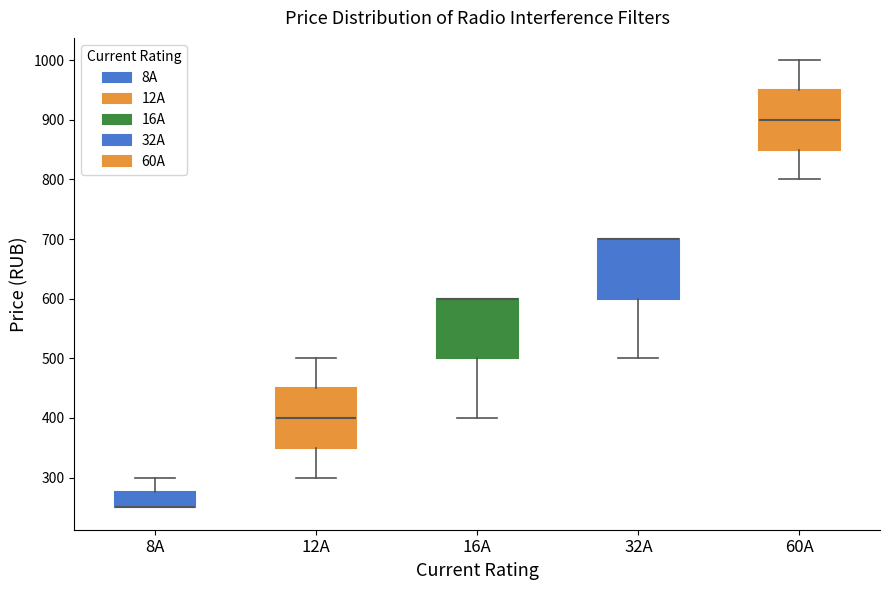

Reading left to right, read every box against the y-axis: the position of its median line, the range the box covers, and the ends of its whiskers. The values are not printed on the chart, so give them approximately, as read against the axis.

8A: median 250 (drawn on the box's lower edge), box 250 to 280, whiskers 250 to 300
12A: median 400, box 350 to 450, whiskers 300 to 500
16A: median 600 (drawn on the box's upper edge), box 500 to 600, whiskers 400 to 600
32A: median 700 (drawn on the box's upper edge), box 600 to 700, whiskers 500 to 700
60A: median 900, box 850 to 950, whiskers 800 to 1000